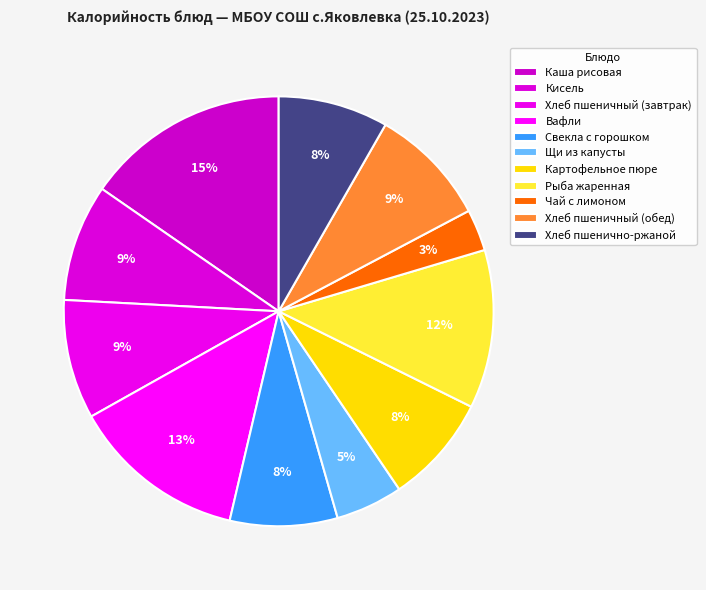

To the nearest percent, what percentage of the pie is Рыба жаренная?

12%